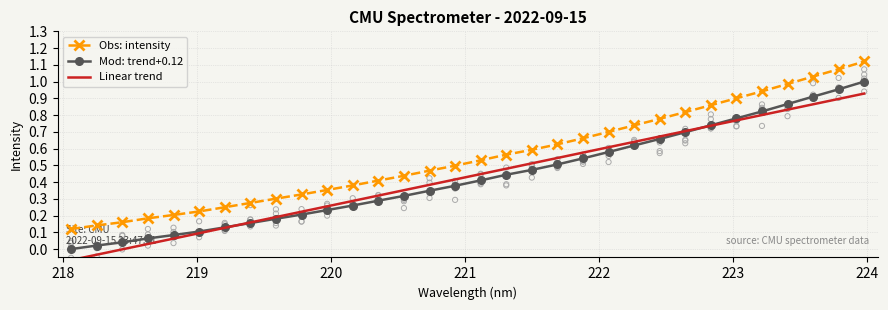

What are all the series names shown in the legend?

Mod: trend+0.12, Obs: intensity, Linear trend